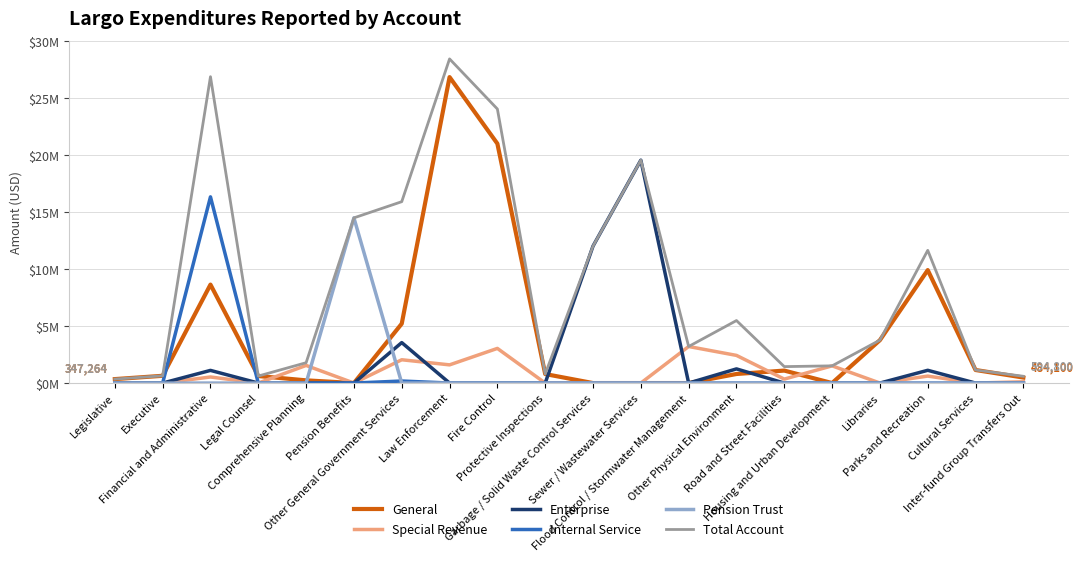

What are all the series names shown in the legend?

General, Special Revenue, Enterprise, Internal Service, Pension Trust, Total Account